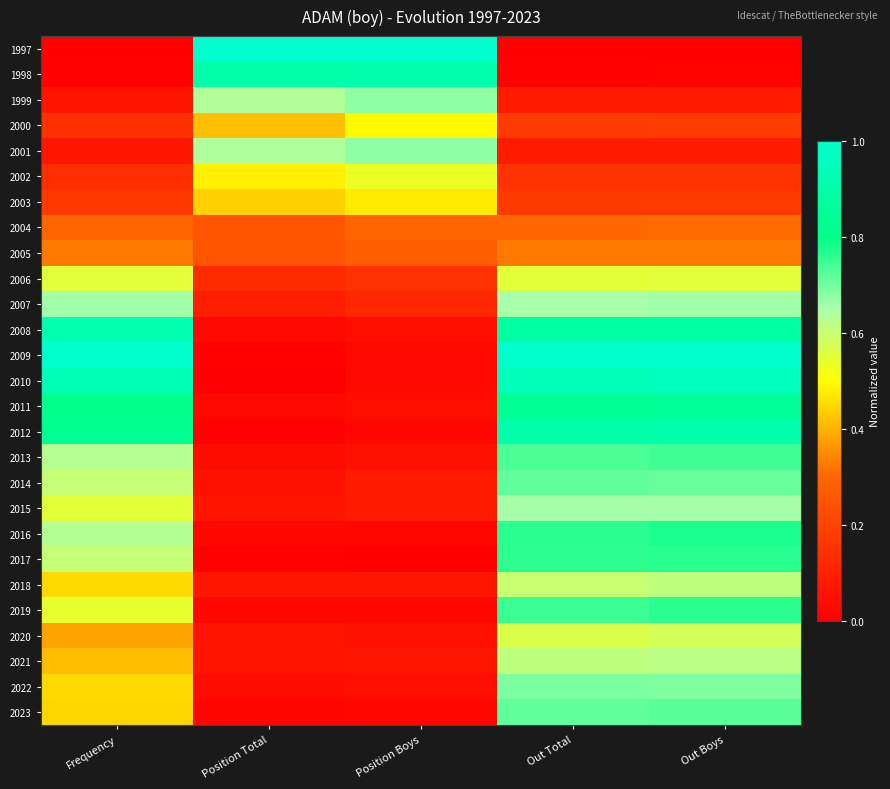

Which has a higher value, Position Total or Frequency?

Position Total